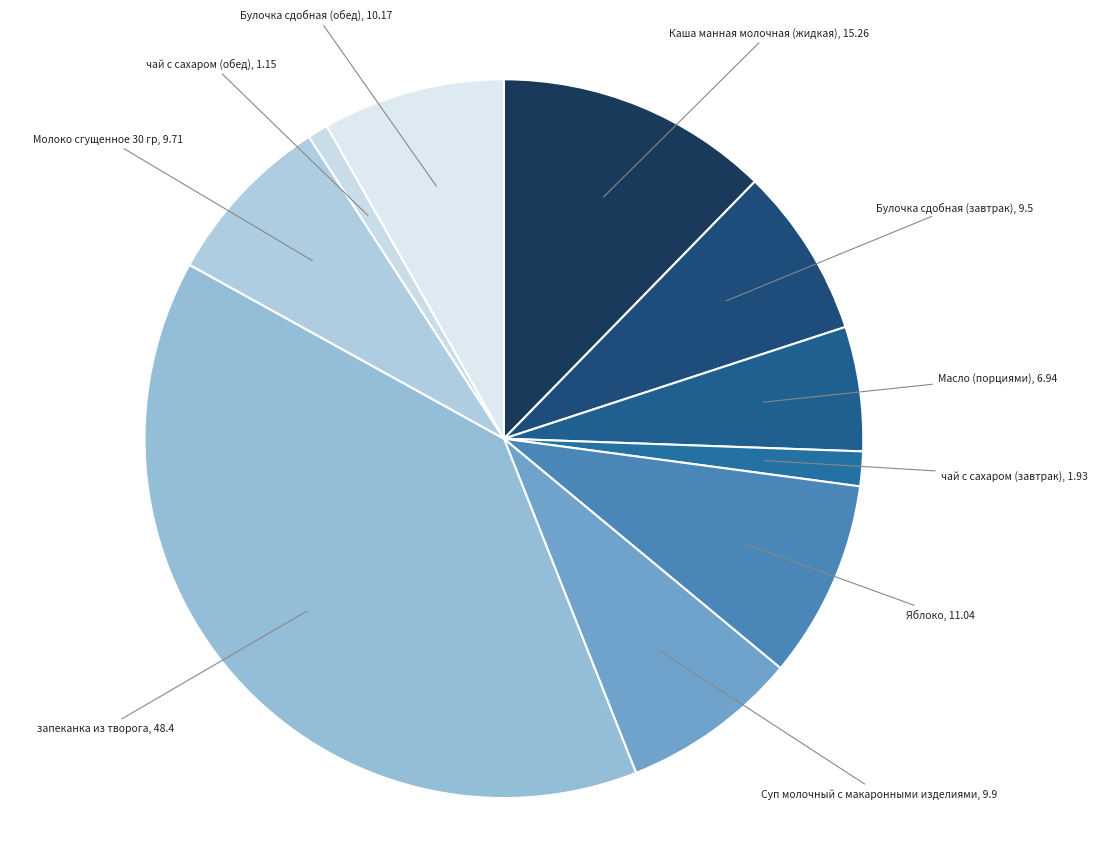

Which slice is the largest?

запеканка из творога